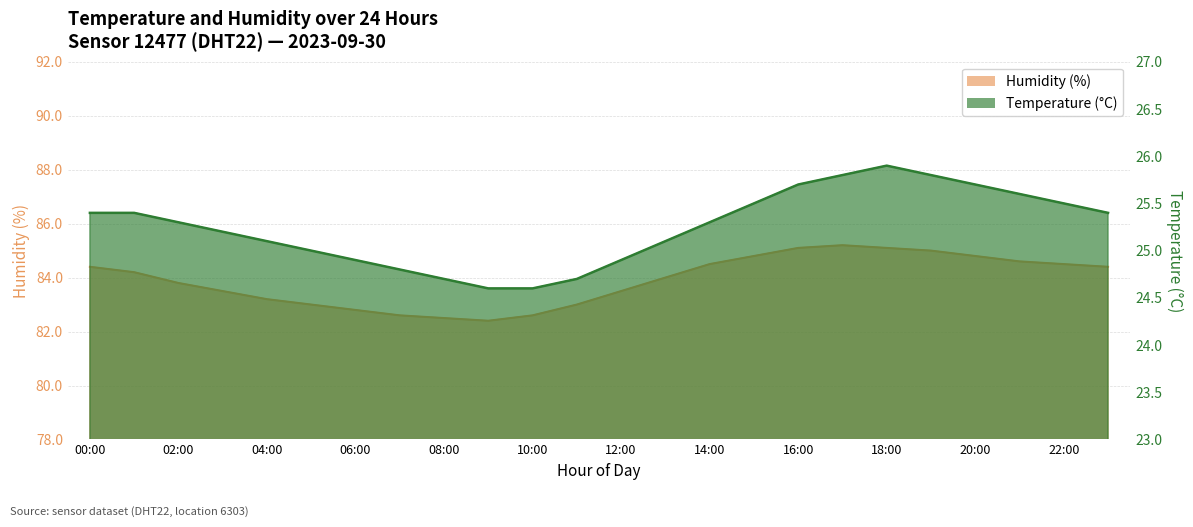

What is the difference between the temperature values at 18:00 and 14:00?

0.6